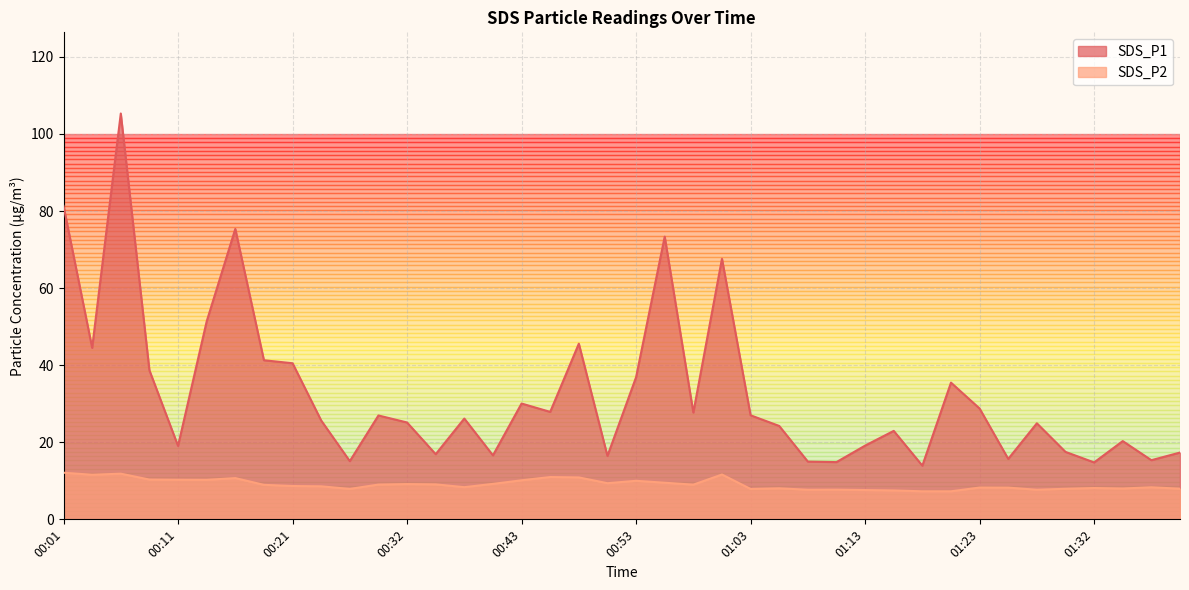

What is the greatest value displayed?

105.3